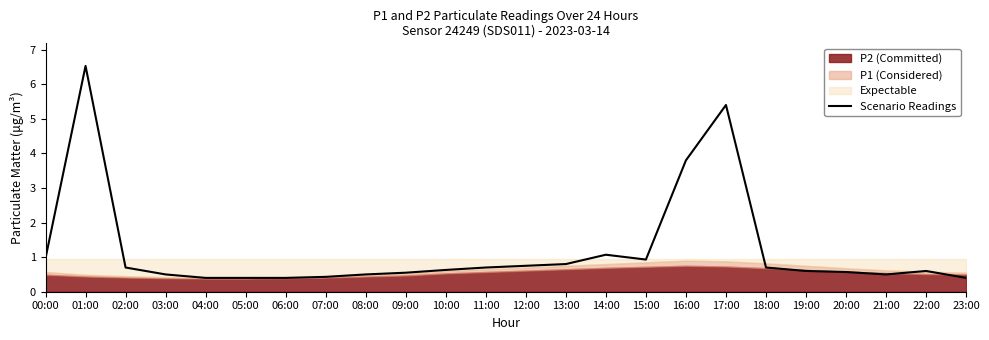

What is the difference between the values at 01:00 and 19:00?

5.9